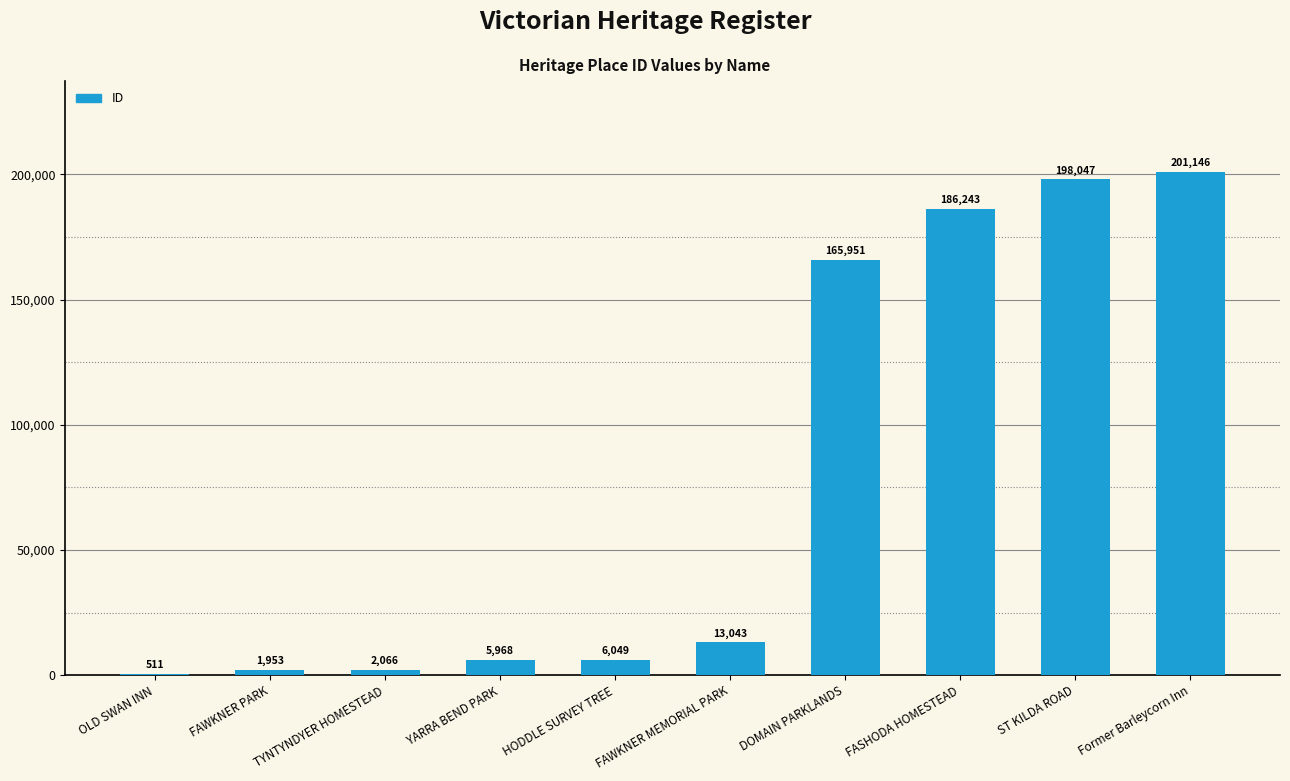

How many distinct data groups are displayed?

1